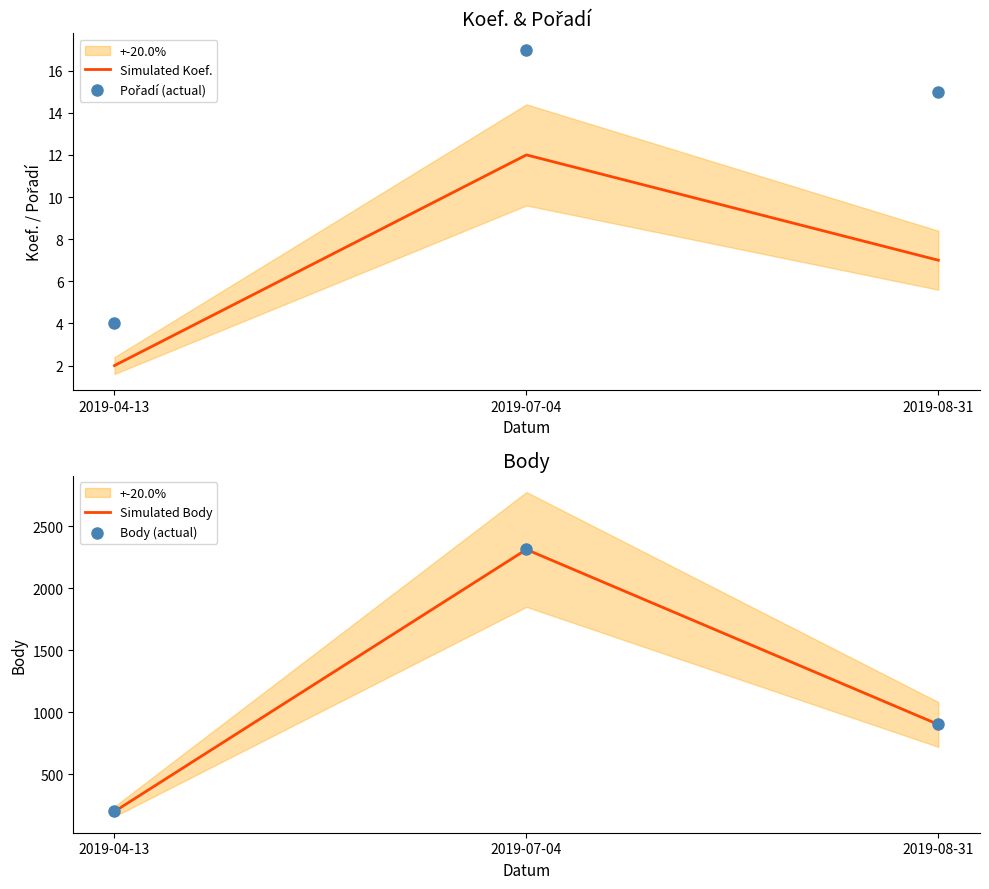

Which series reaches the minimum Y coordinate?

Simulated Koef.